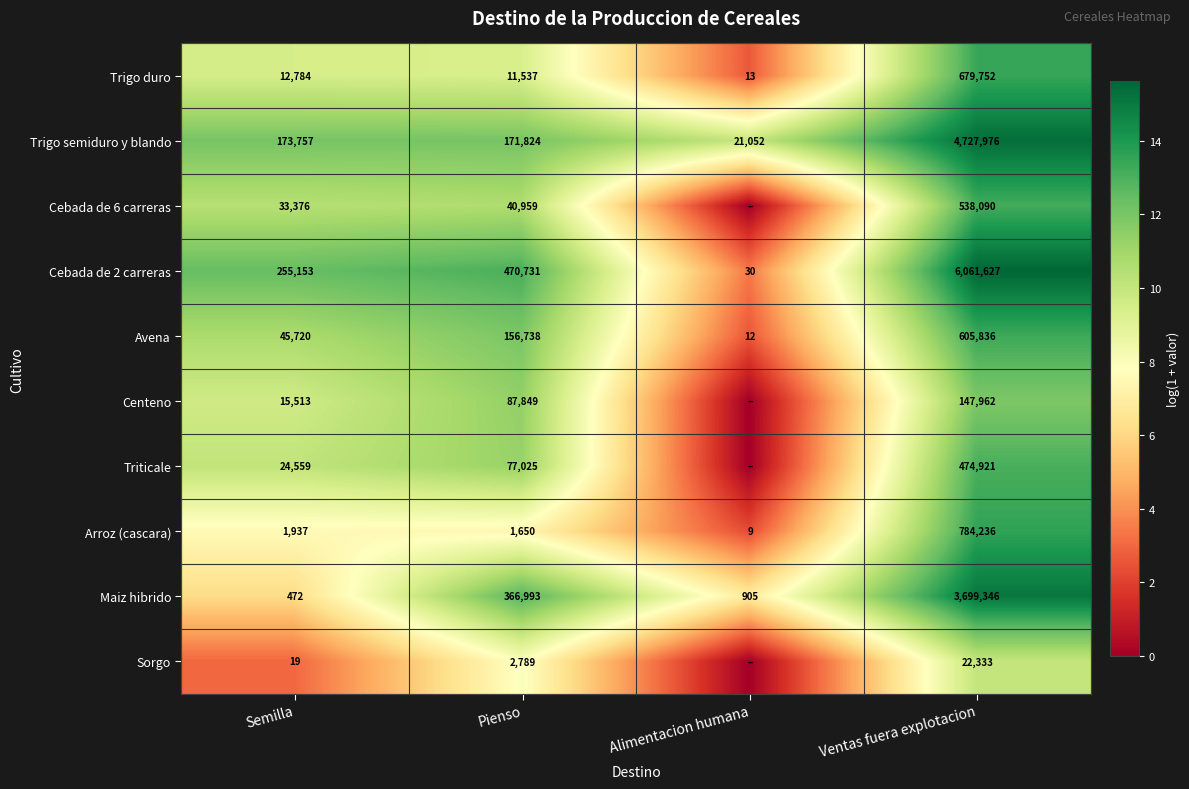

What is the spread (max minus min) of values at Ventas fuera explotacion?

6039294